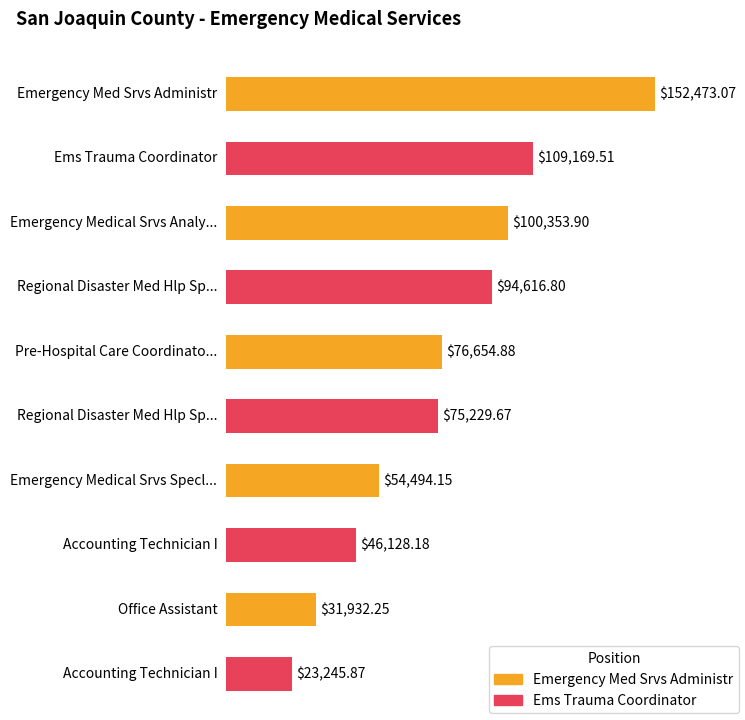

Reading left to right, list all the values displayed in this chart.

152473.1	109169.5	100353.9	94616.8	76654.9	75229.7	54494.2	46128.2	31932.2	23245.9